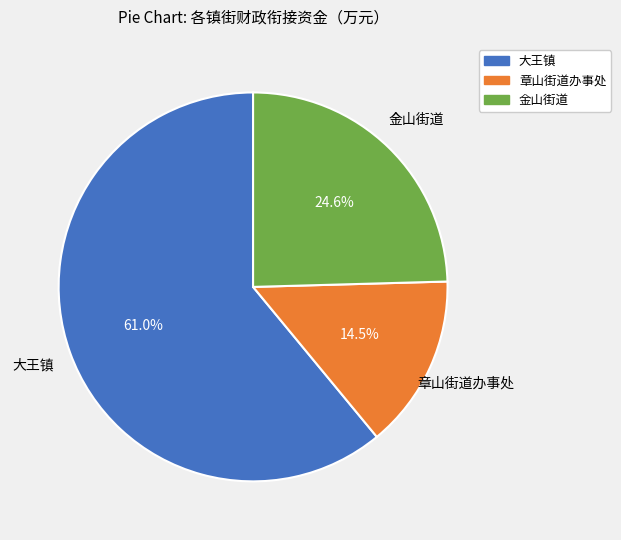

Count the number of slices in the pie.

3